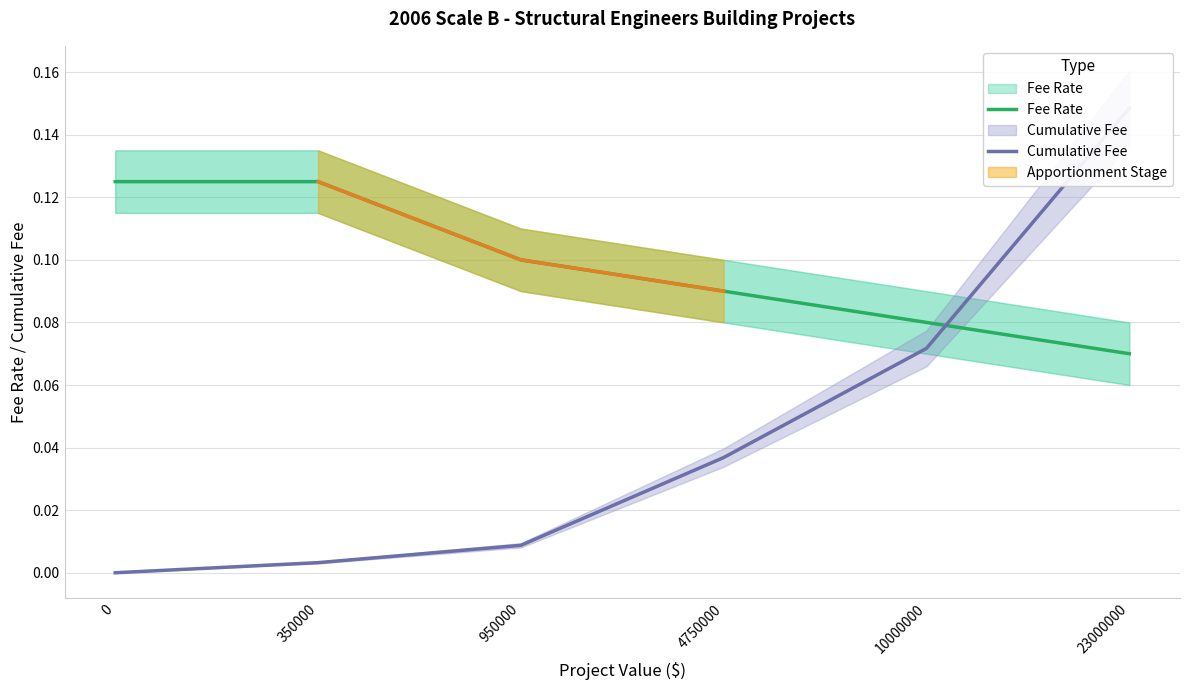

Where do Cumulative Fee and Fee Rate first cross each other?

10000000 and 23000000